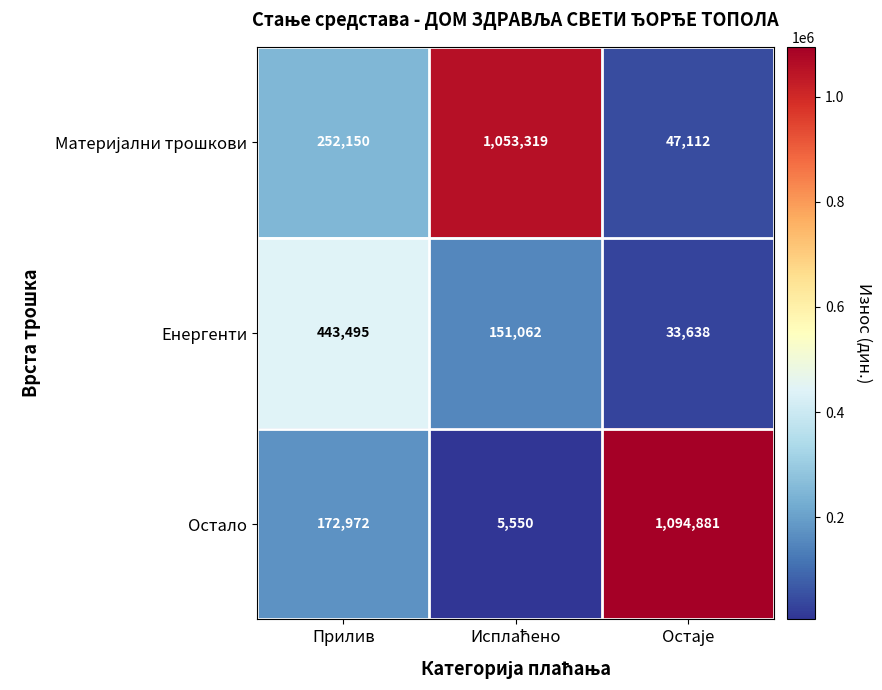

True or false: Остало has a value of 70722 at Прилив.

False